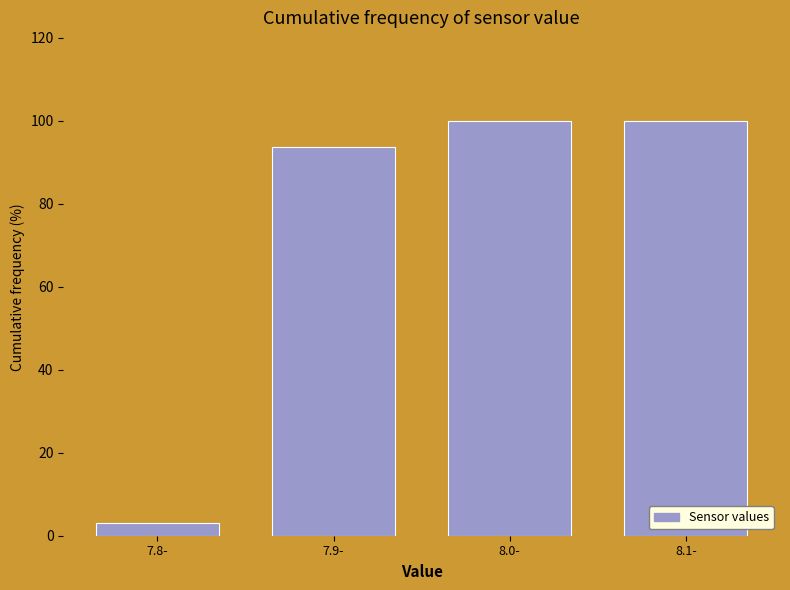

Reading left to right, list all the values displayed in this chart.

7.8-=3.1	7.9-=93.8	8.0-=100.0	8.1-=100.0